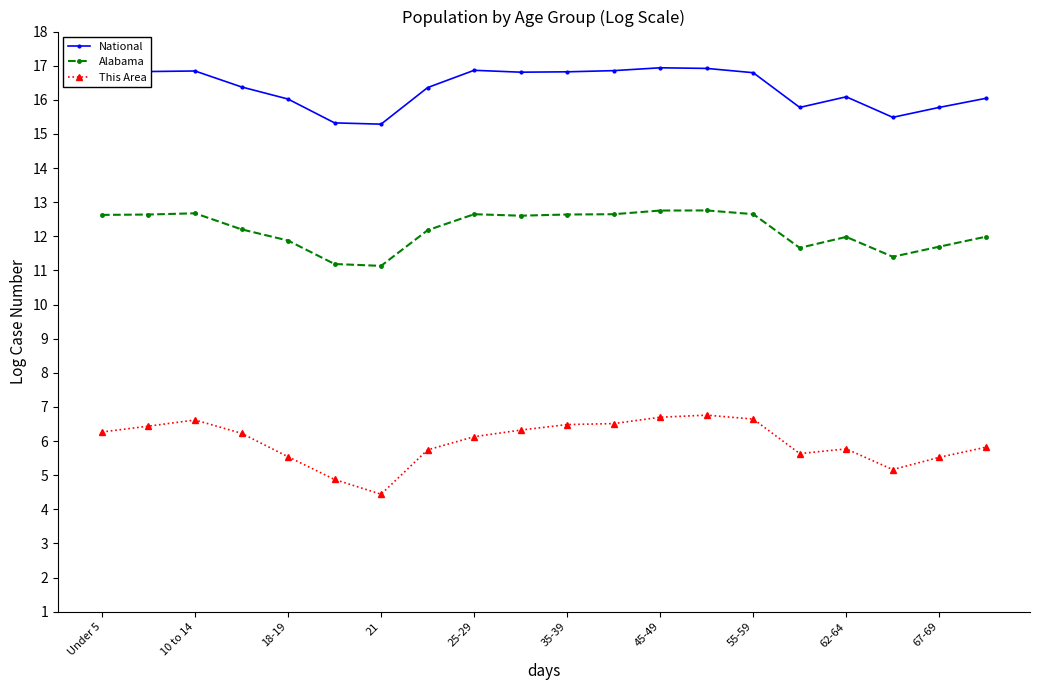

What is the difference between the maximum and minimum values in the This Area series?

2.3